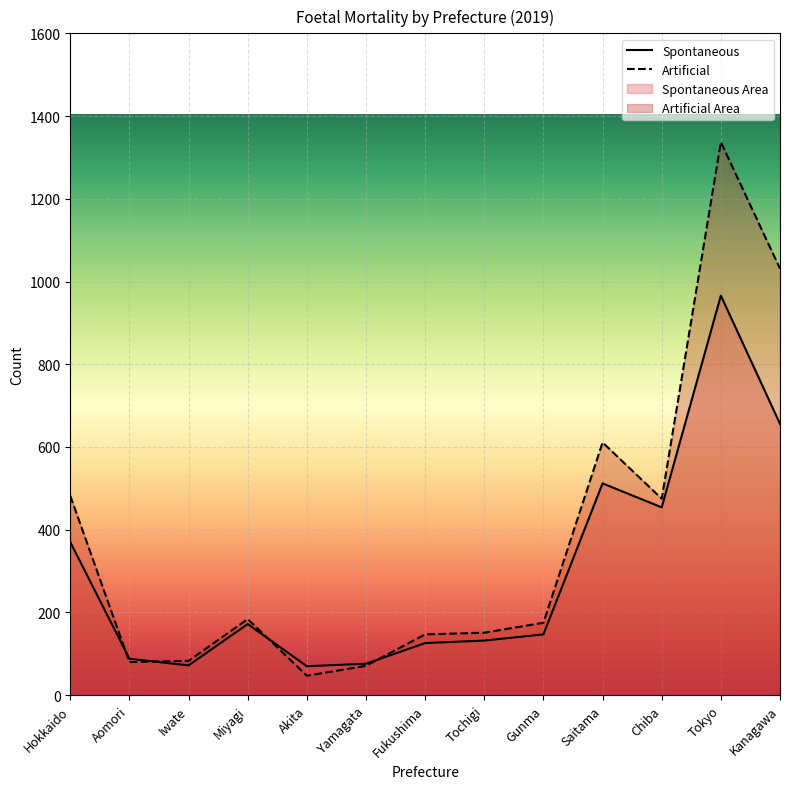

How many times do Artificial and Spontaneous cross each other?

4